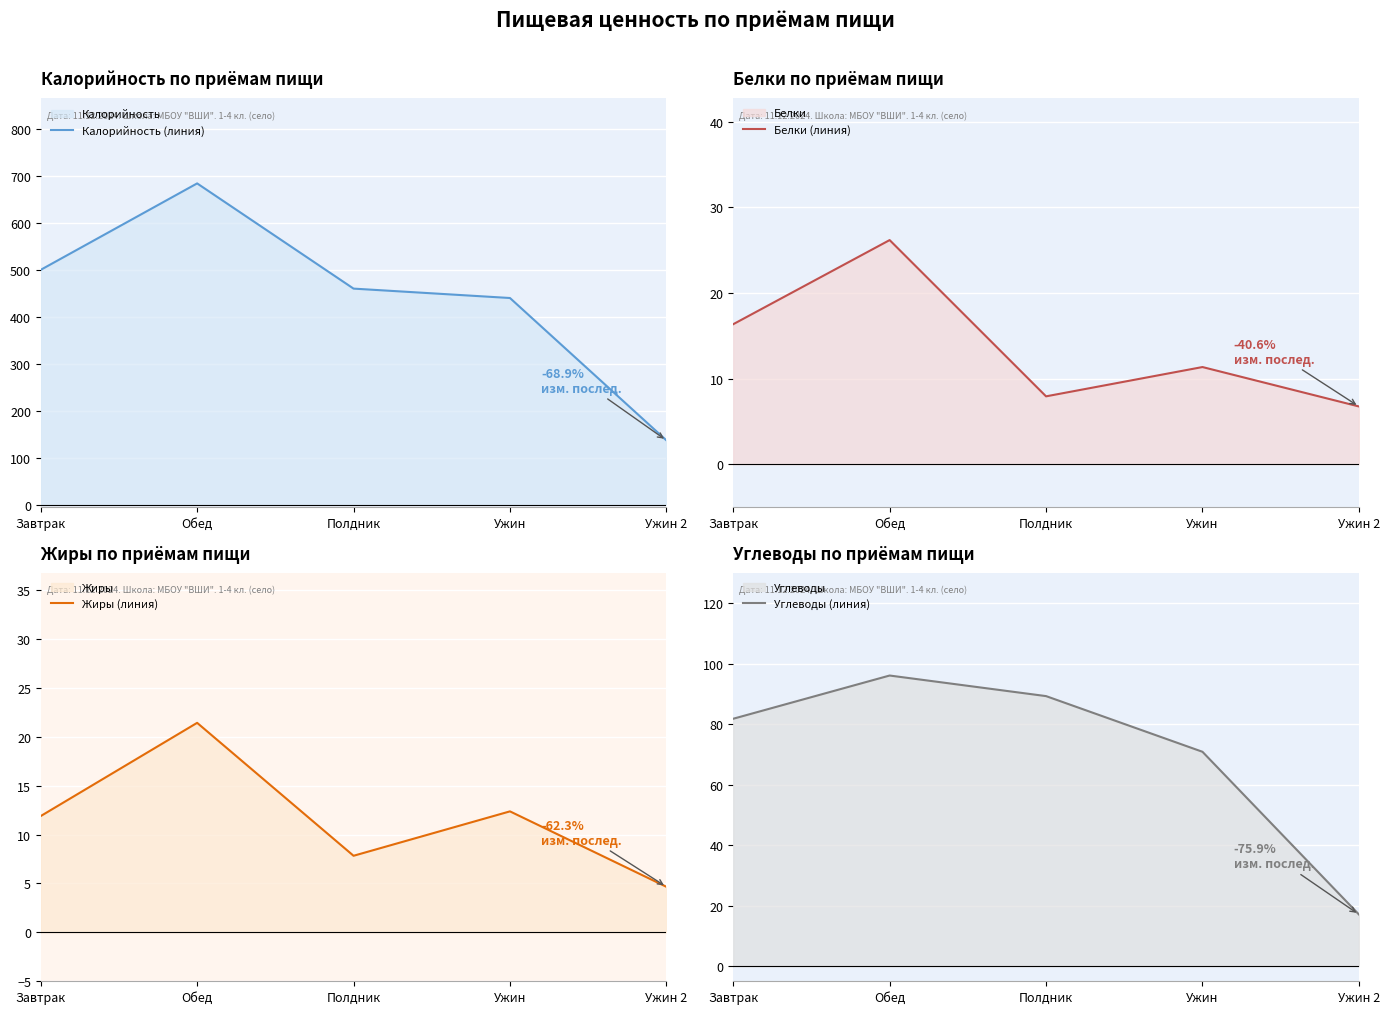

Reading left to right, extract all data points from this chart.

Калорийность (линия): Завтрак=500.0	Обед=684.0	Полдник=460.0	Ужин=440.0	Ужин 2=137.0
Белки (линия): Завтрак=16.3	Обед=26.2	Полдник=7.9	Ужин=11.3	Ужин 2=6.7
Жиры (линия): Завтрак=11.9	Обед=21.4	Полдник=7.8	Ужин=12.4	Ужин 2=4.7
Углеводы (линия): Завтрак=81.9	Обед=96.2	Полдник=89.3	Ужин=70.9	Ужин 2=17.1